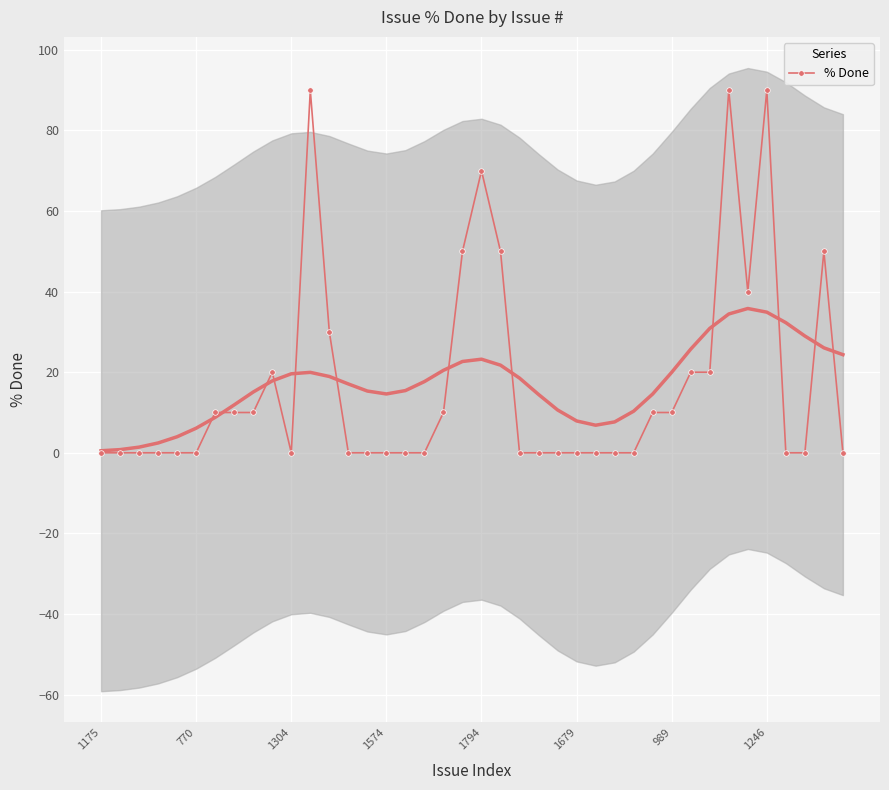

Count the values in the range 0 to 20.

31